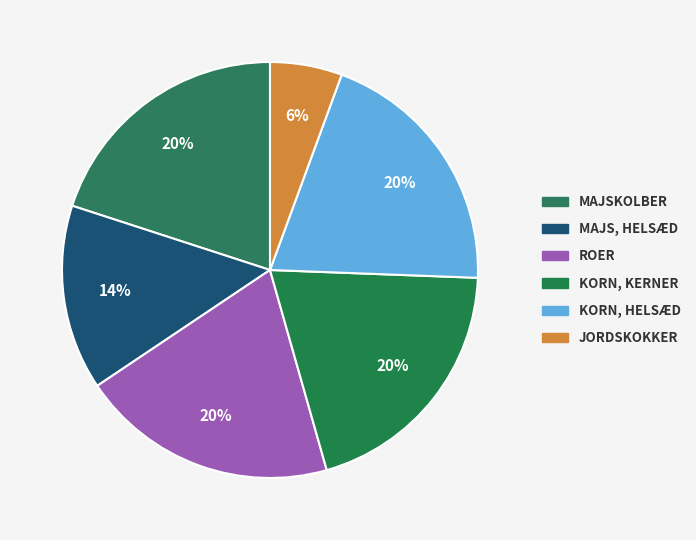

How many slices are in this pie chart?

6